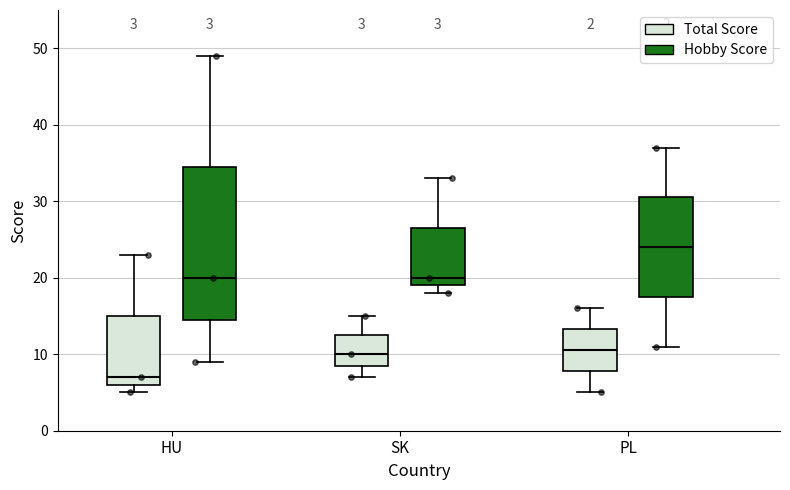

Which box has the highest median line?

PL (Hobby Score)